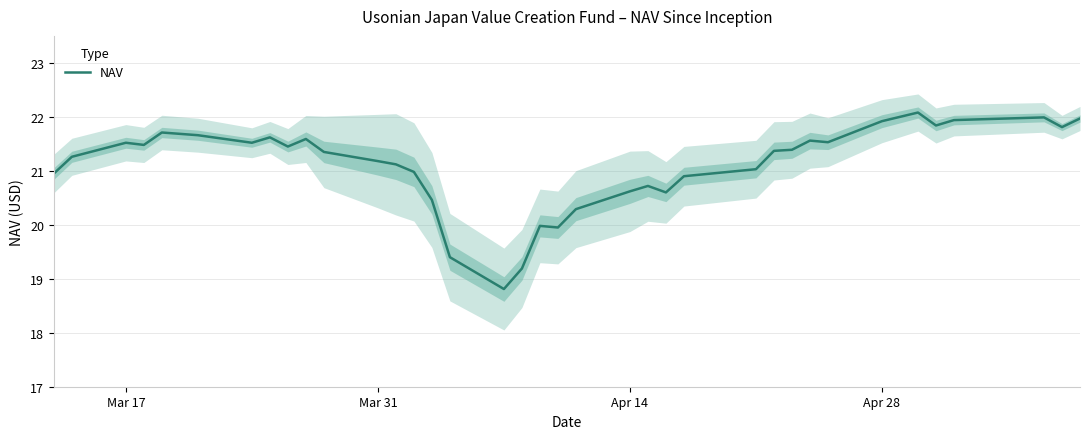

What is the greatest value displayed?

22.1